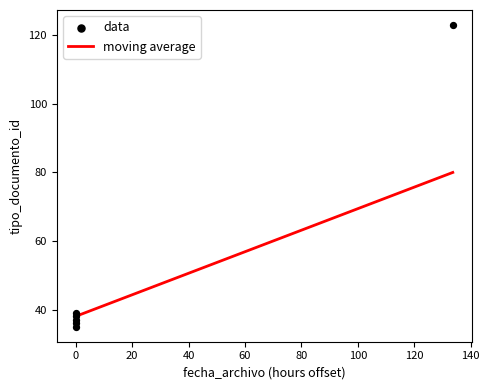

Between 2014-12-10 23:15:29 and 2014-12-10 23:15:29, which is larger?

2014-12-10 23:15:29